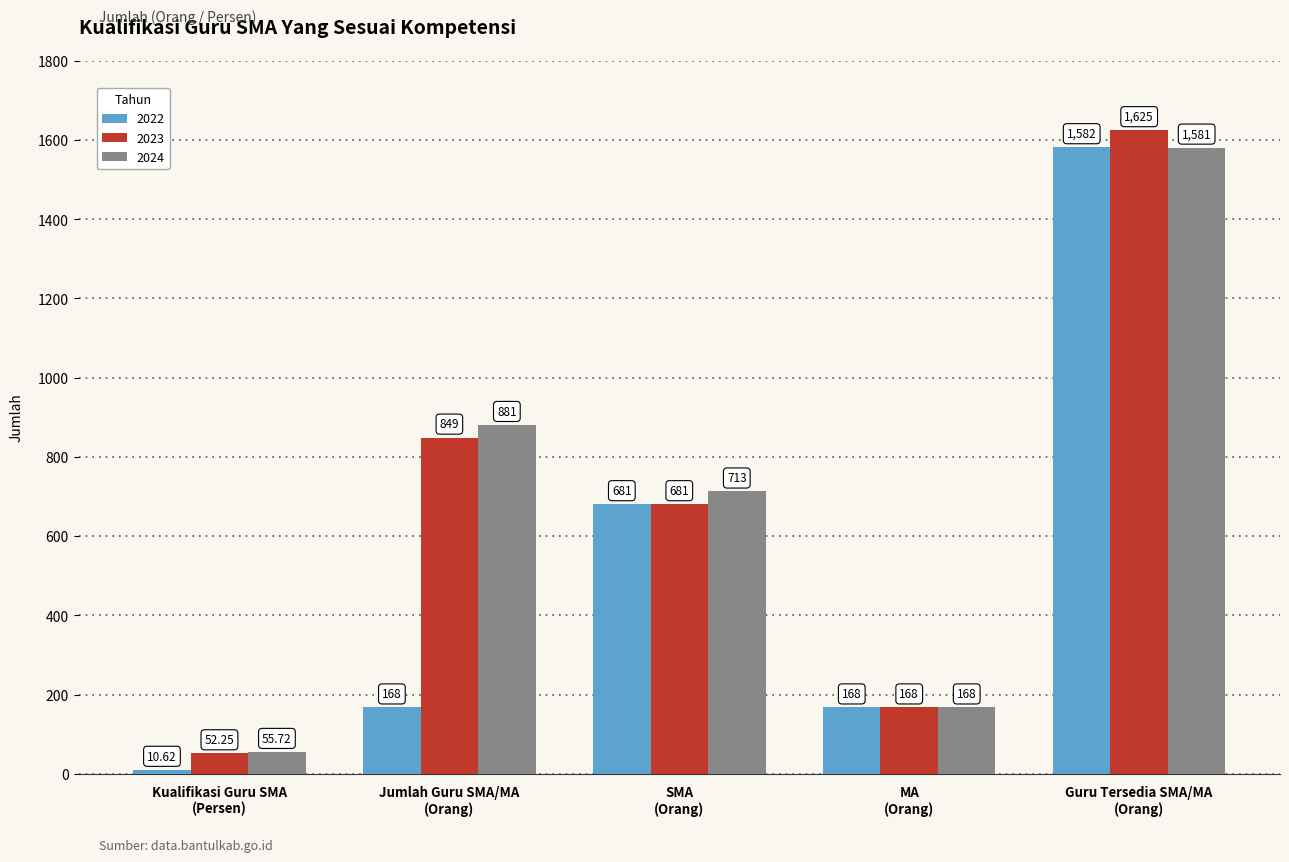

How many bars are there in each group?

3